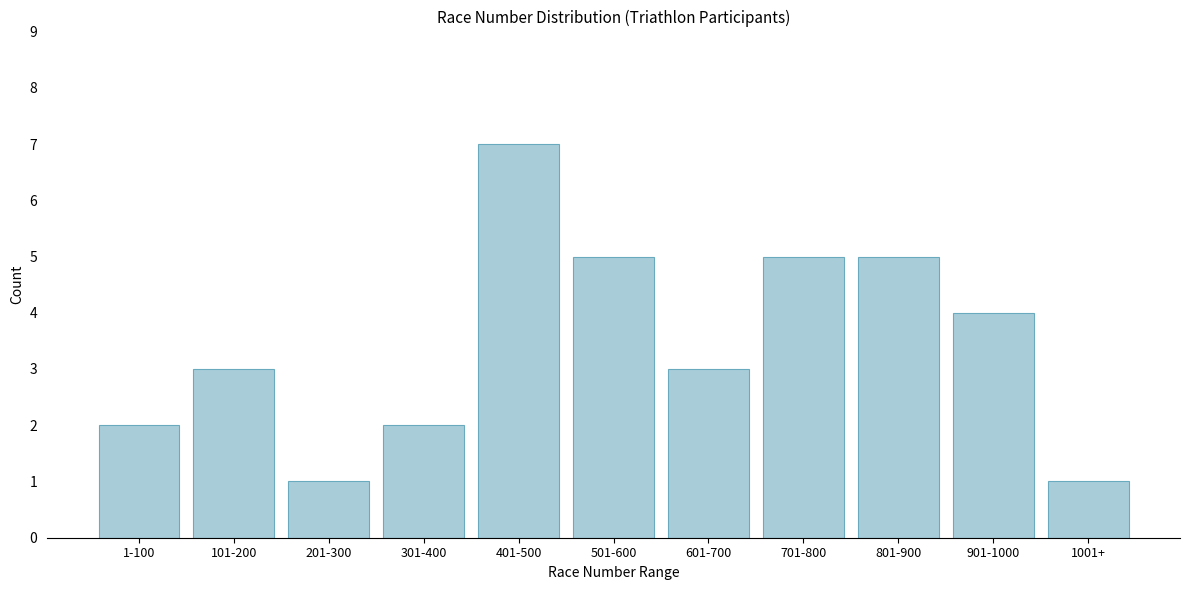

Reading right to left, list all the values displayed in this chart.

1001+=1	901-1000=4	801-900=5	701-800=5	601-700=3	501-600=5	401-500=7	301-400=2	201-300=1	101-200=3	1-100=2